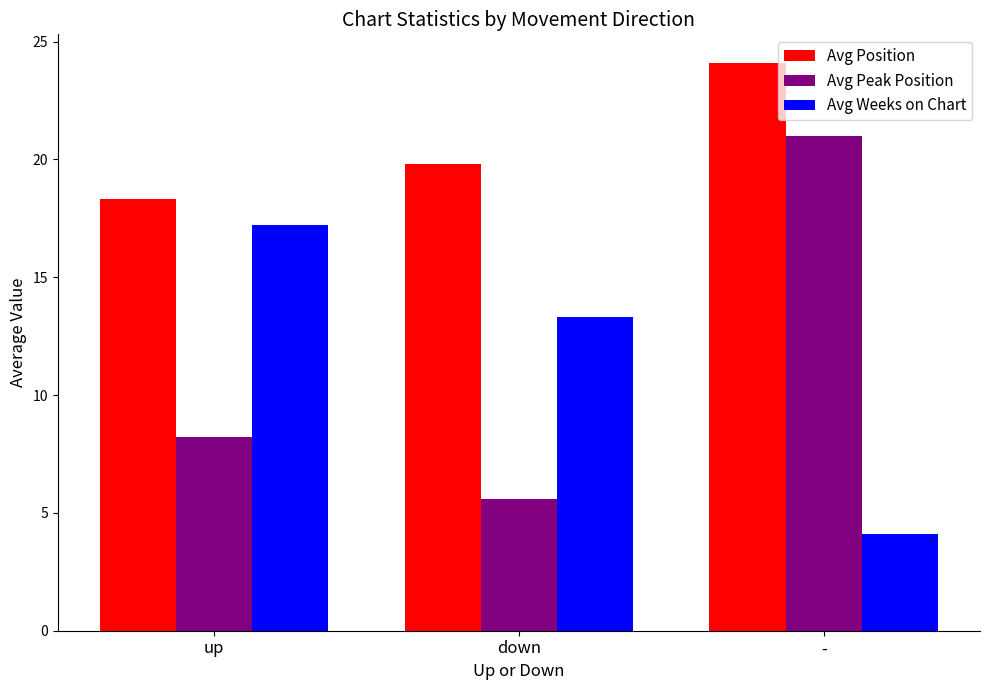

Reading left to right, extract all data points from this chart.

Avg Position: 18.3	19.8	24.1
Avg Peak Position: 8.2	5.6	21.0
Avg Weeks on Chart: 17.2	13.3	4.1